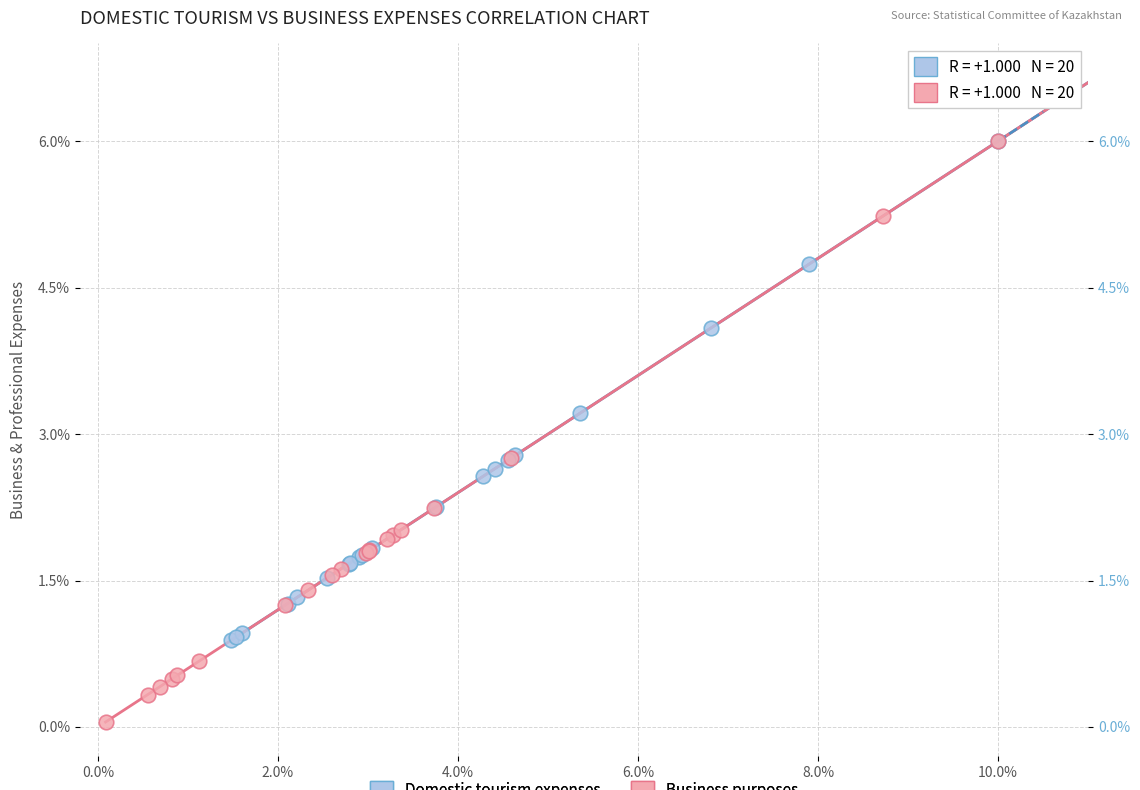

Which series reaches the minimum Y coordinate?

Business purposes